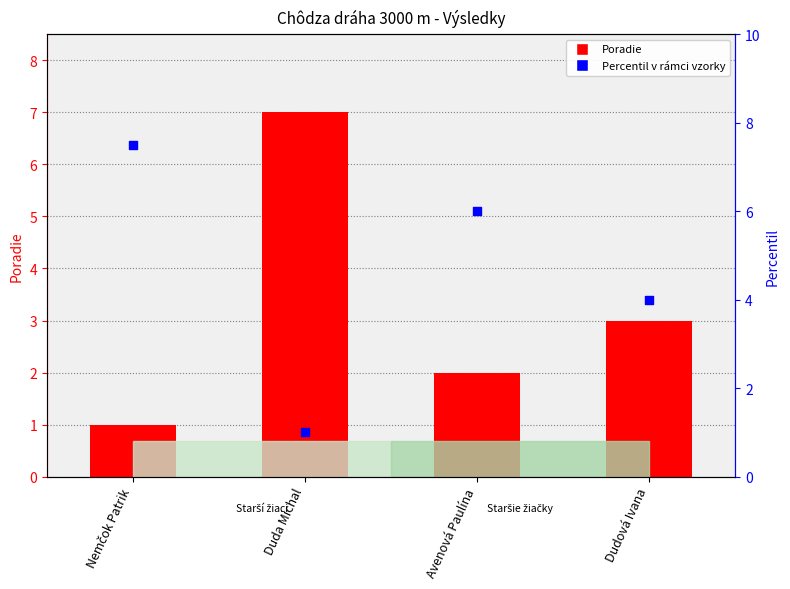

Which series has the largest Y range (max minus min)?

percentil